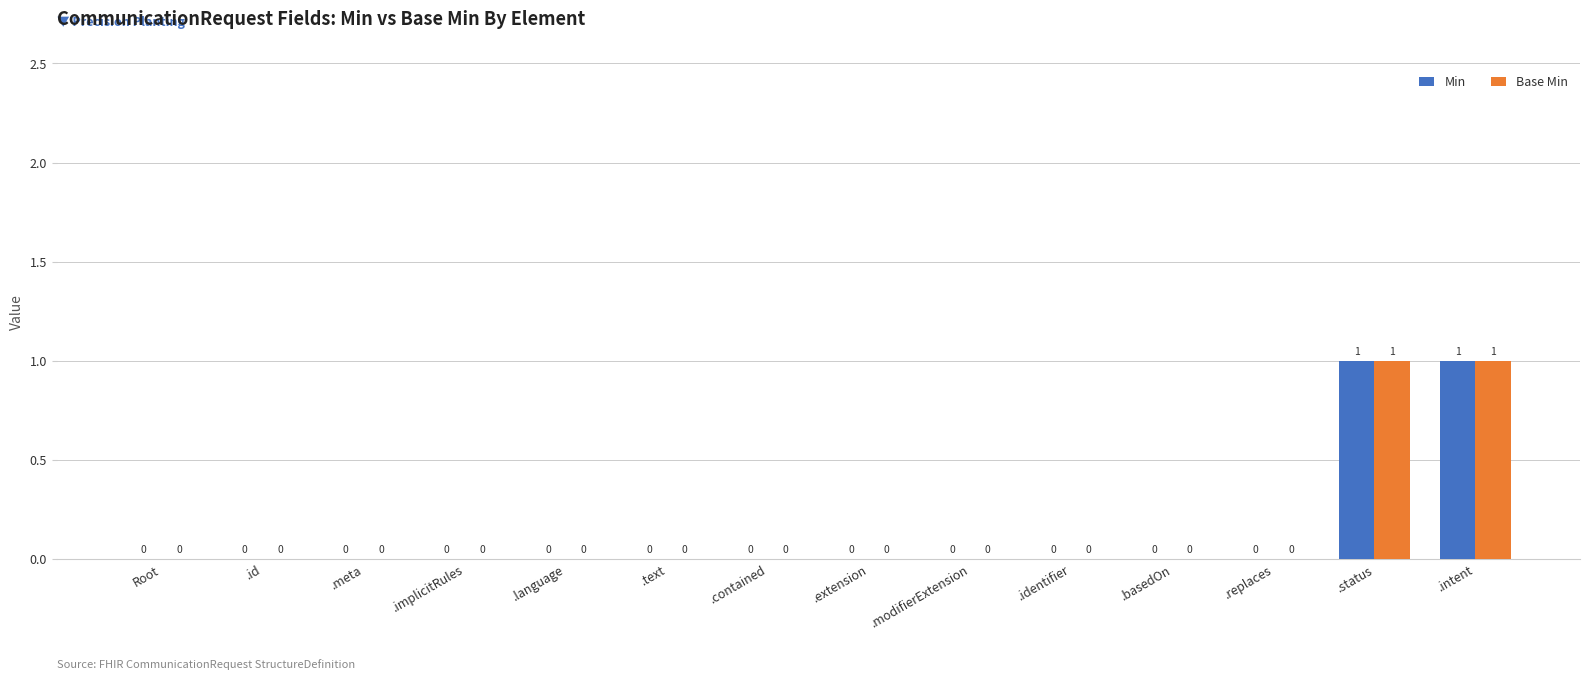

How many Min values are between 0 and 1?

14